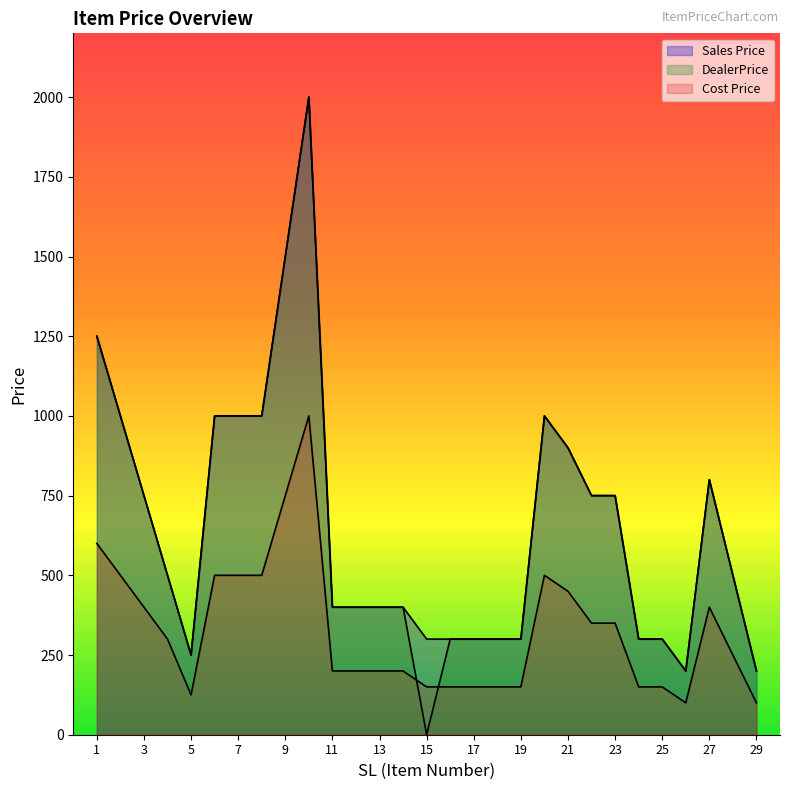

True or false: DealerPrice has a value of 800 at 27.

True